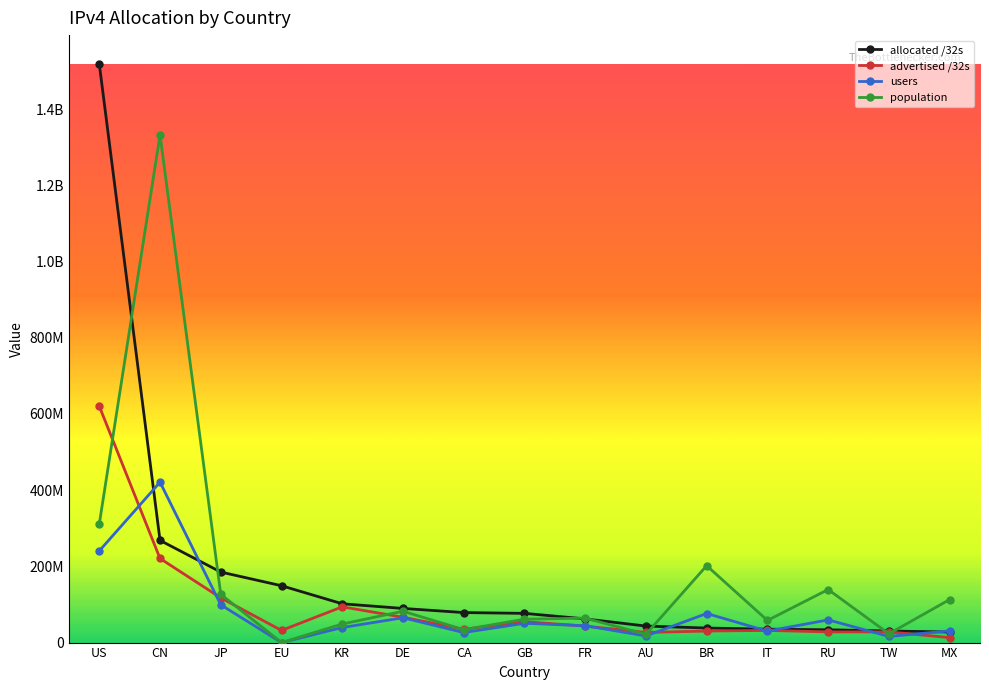

What is the label of the 5th point from the right?

BR